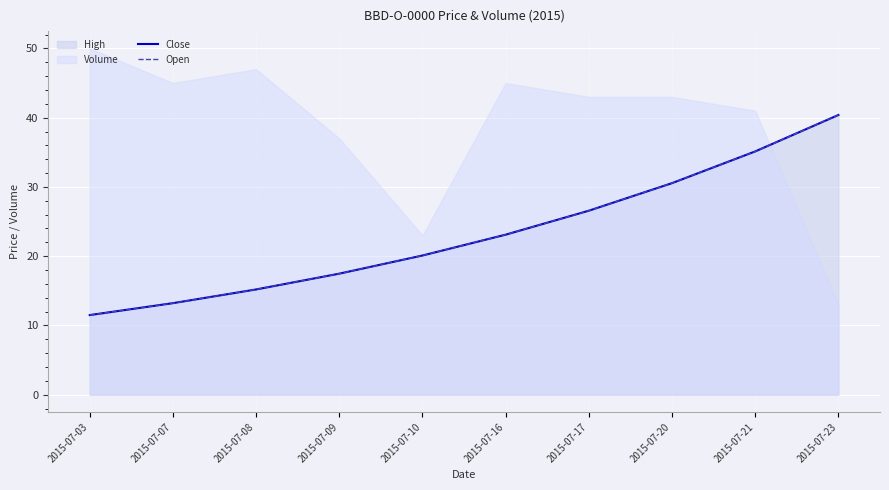

At which label does Open first exceed 23?

2015-07-16